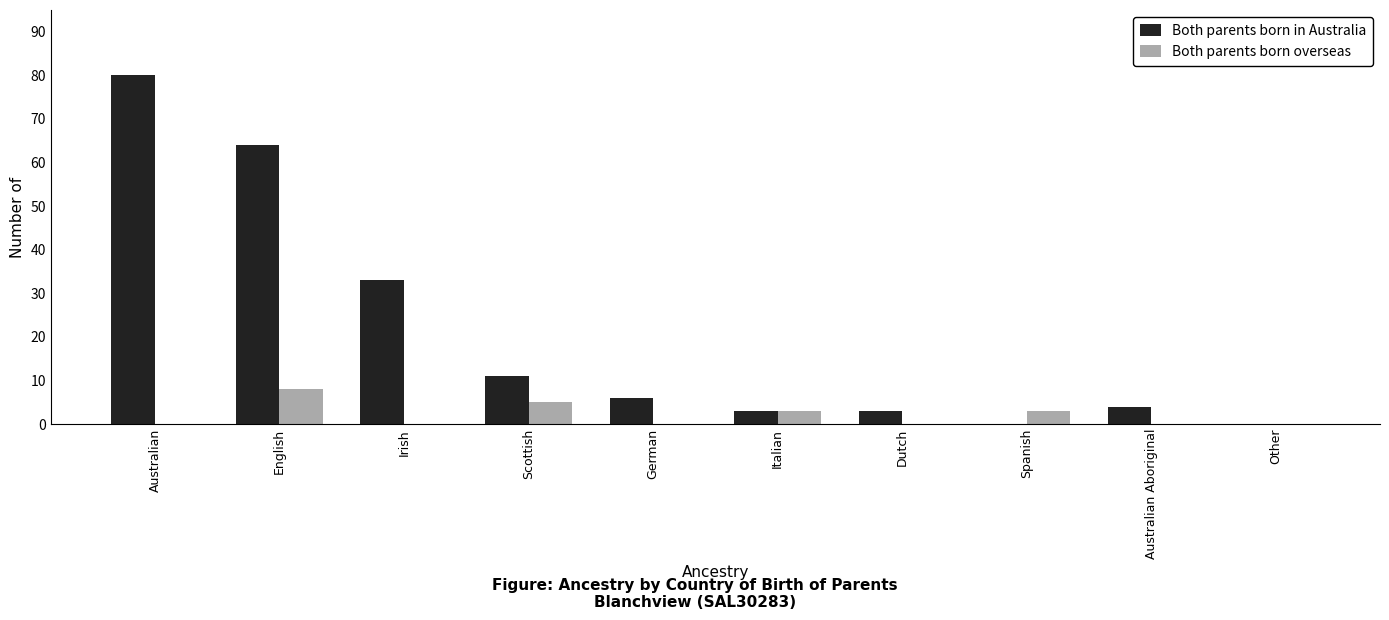

How many series are shown in this chart?

2